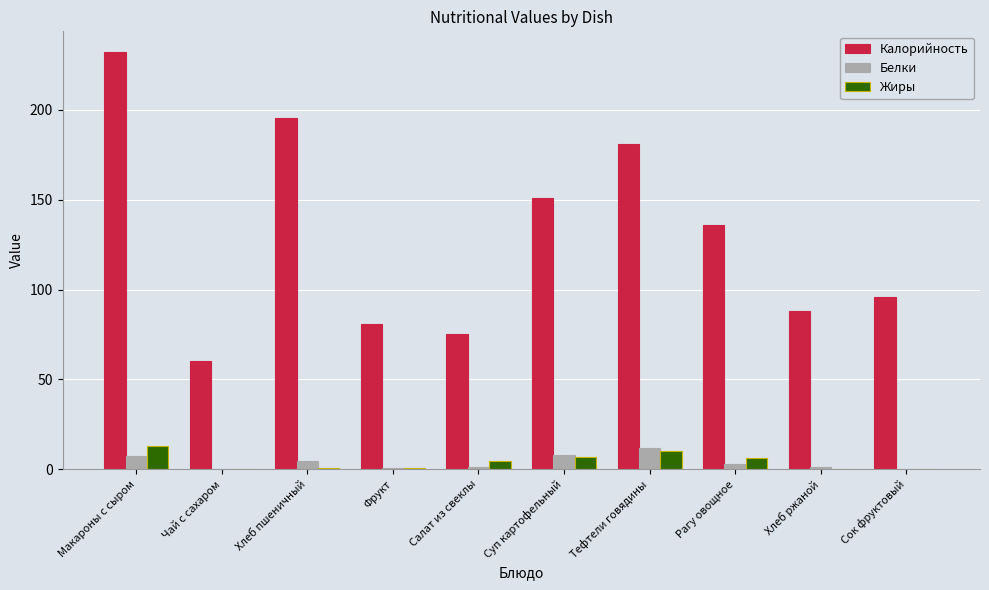

What is the sum of all Жиры values?

43.3